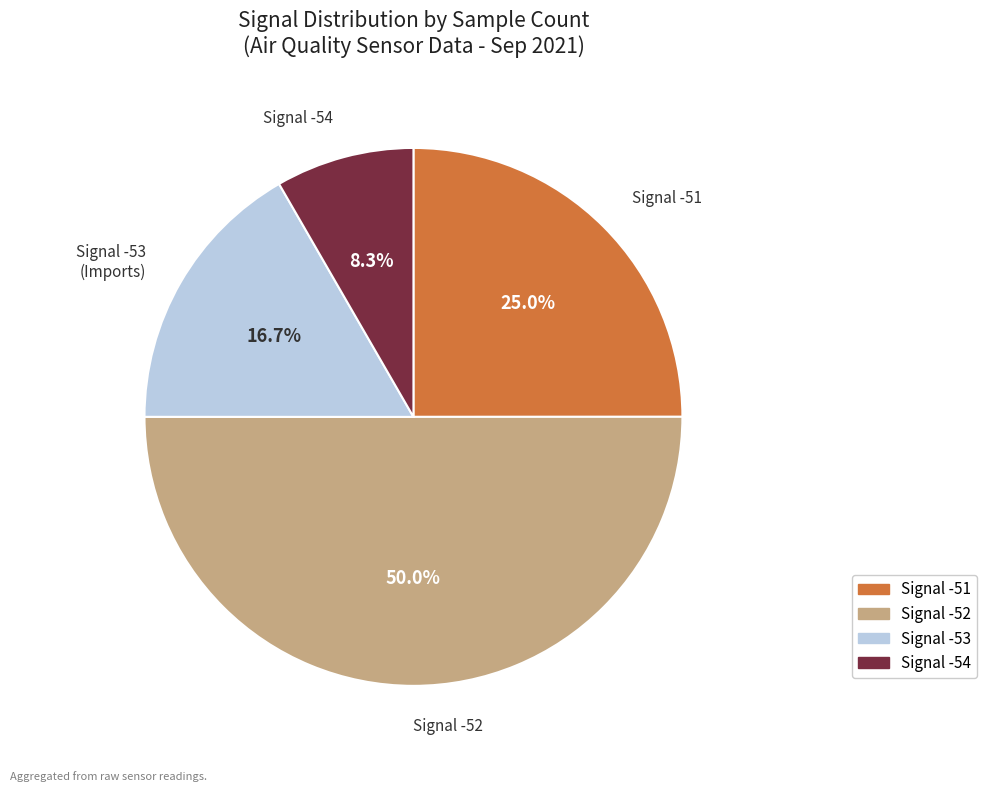

Count the number of slices in the pie.

4